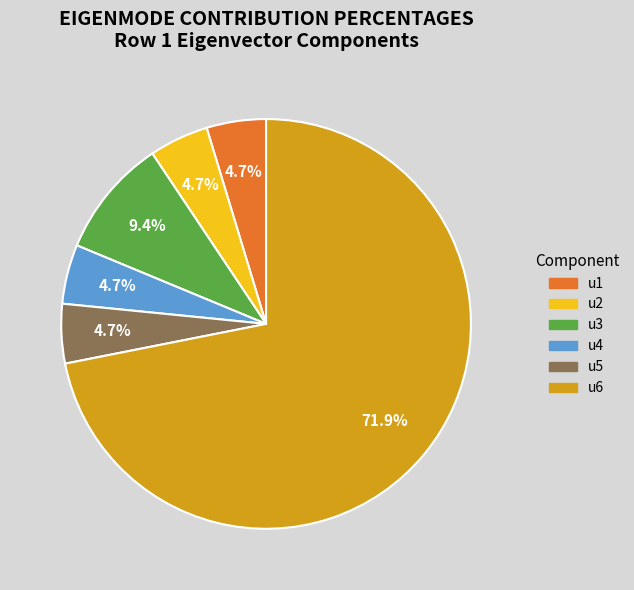

The u1 slice represents 5% of the pie. True or false?

True